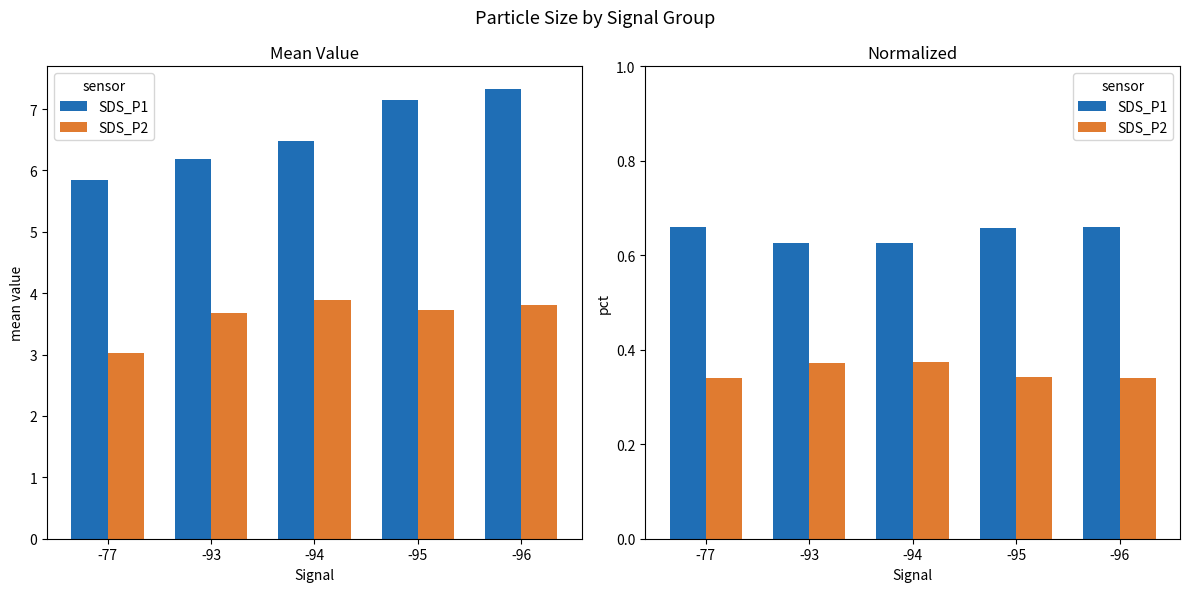

What is the minimum value for SDS_P1?

0.6